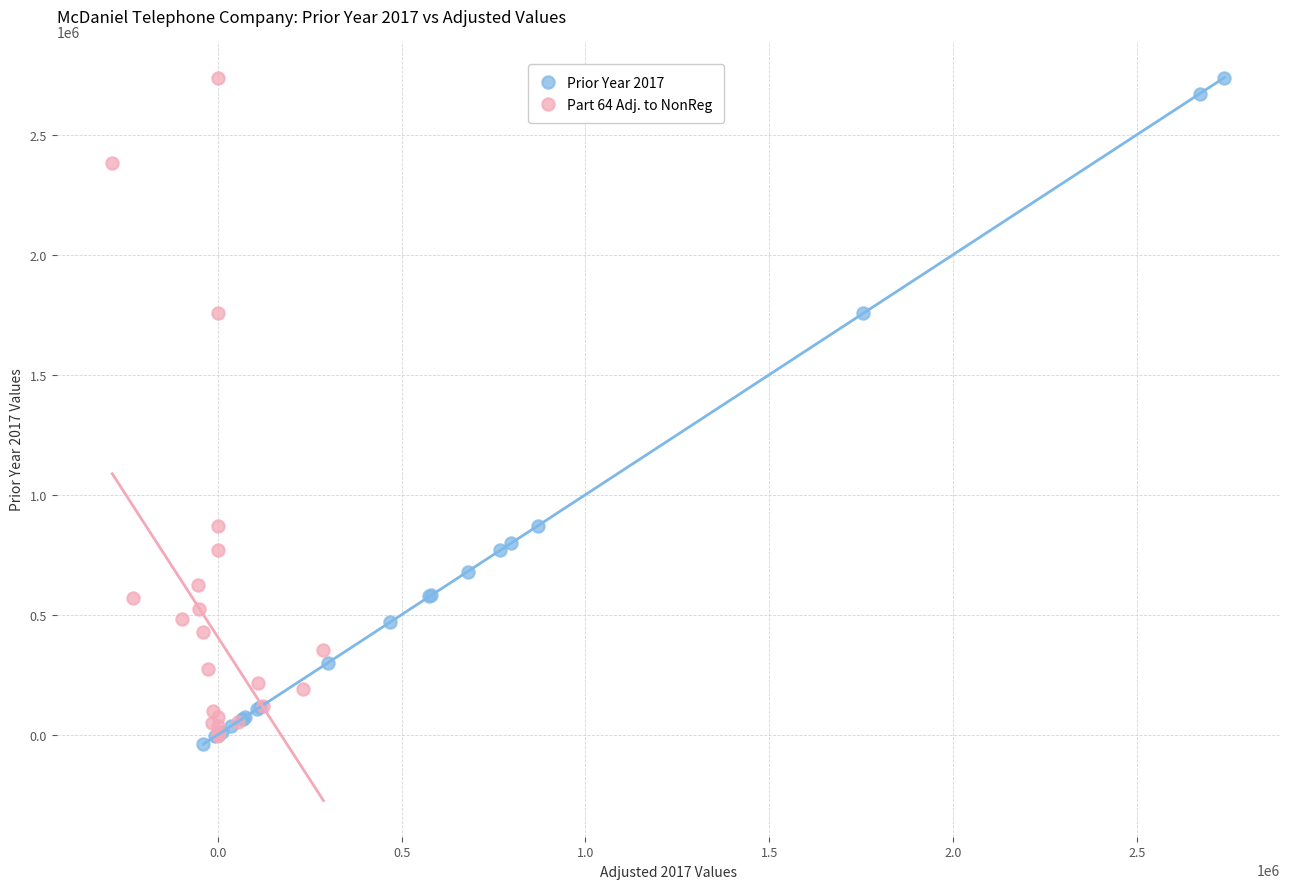

What are all the series names shown in the legend?

Prior Year 2017, Part 64 Adj. to NonReg